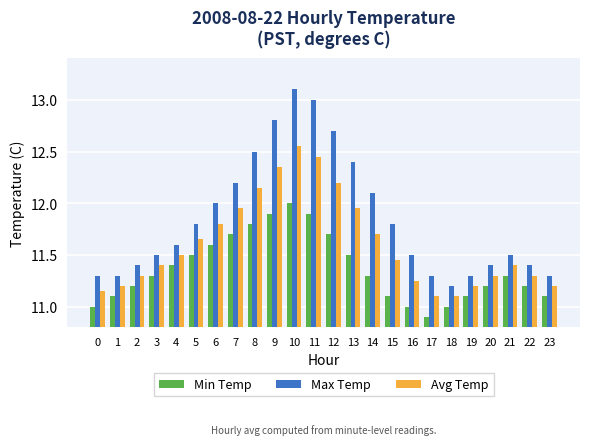

What is the spread (max minus min) of values at 23?

0.2